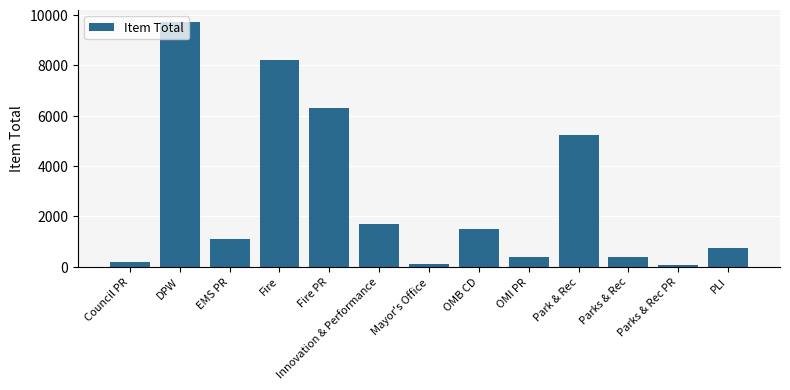

At which label does the data first exceed 1114?

DPW